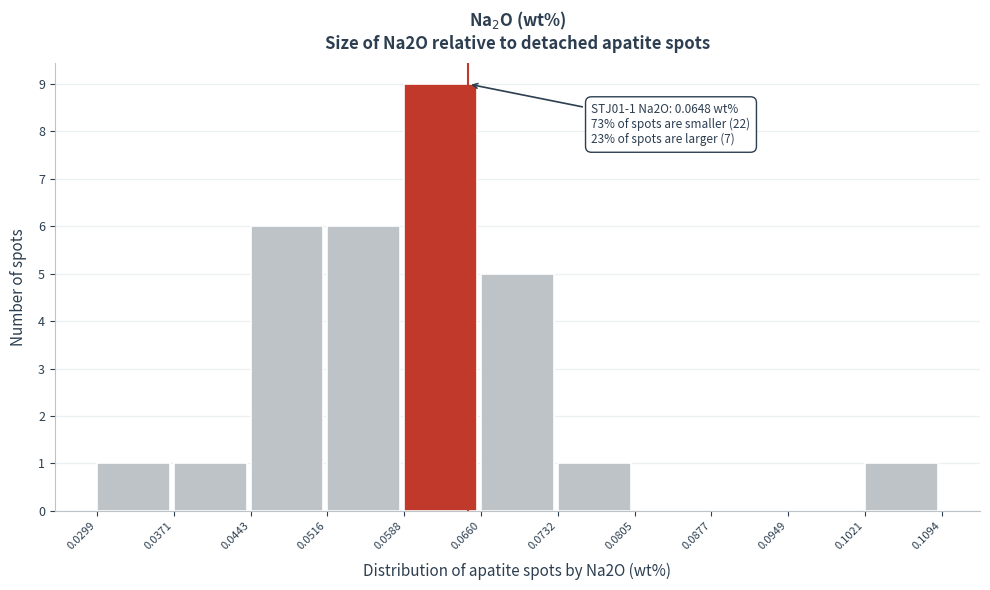

Which range on the x-axis has the tallest bar?

0.0588 to 0.0660